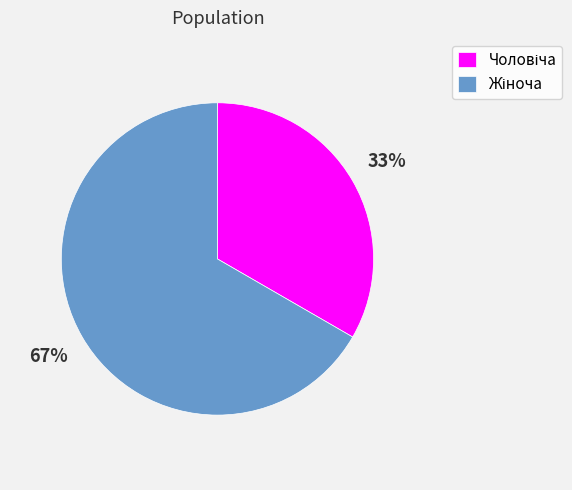

To the nearest percent, what is the average slice percentage?

50%